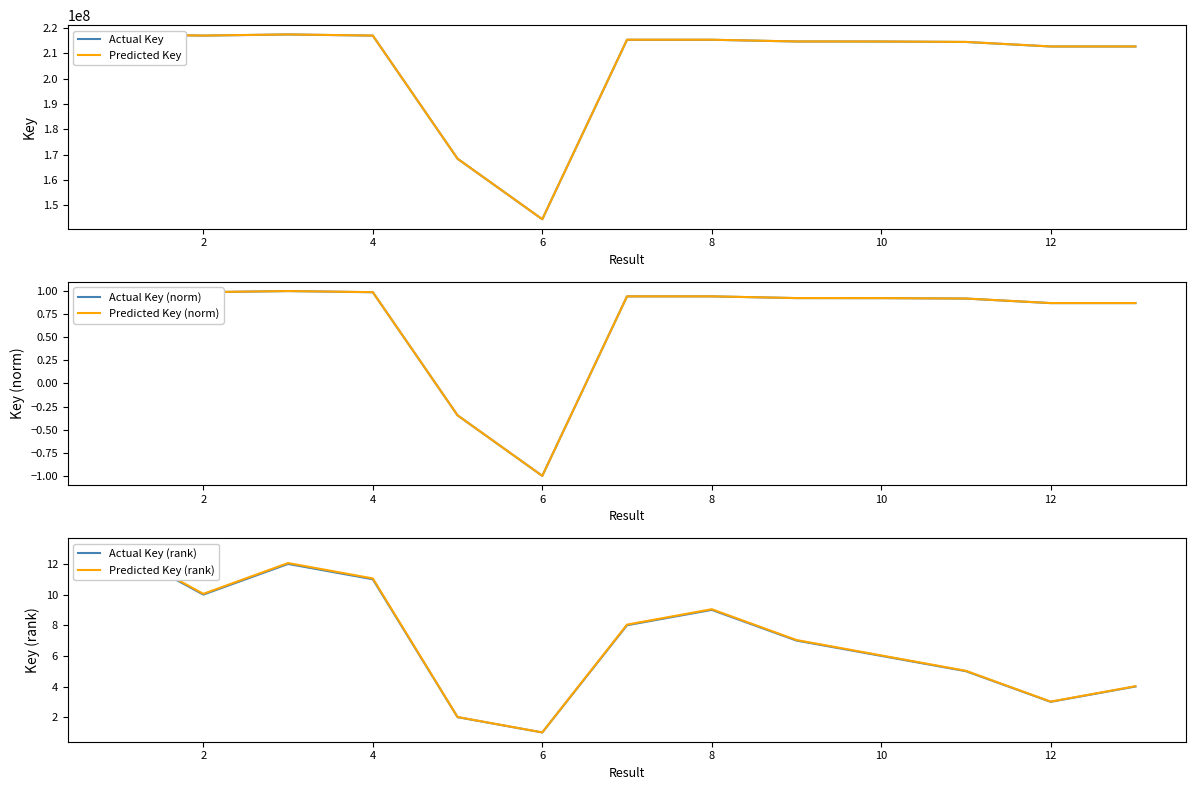

What are all the series names shown in the legend?

Actual Key, Predicted Key, Actual Key (norm), Predicted Key (norm), Actual Key (rank), Predicted Key (rank)